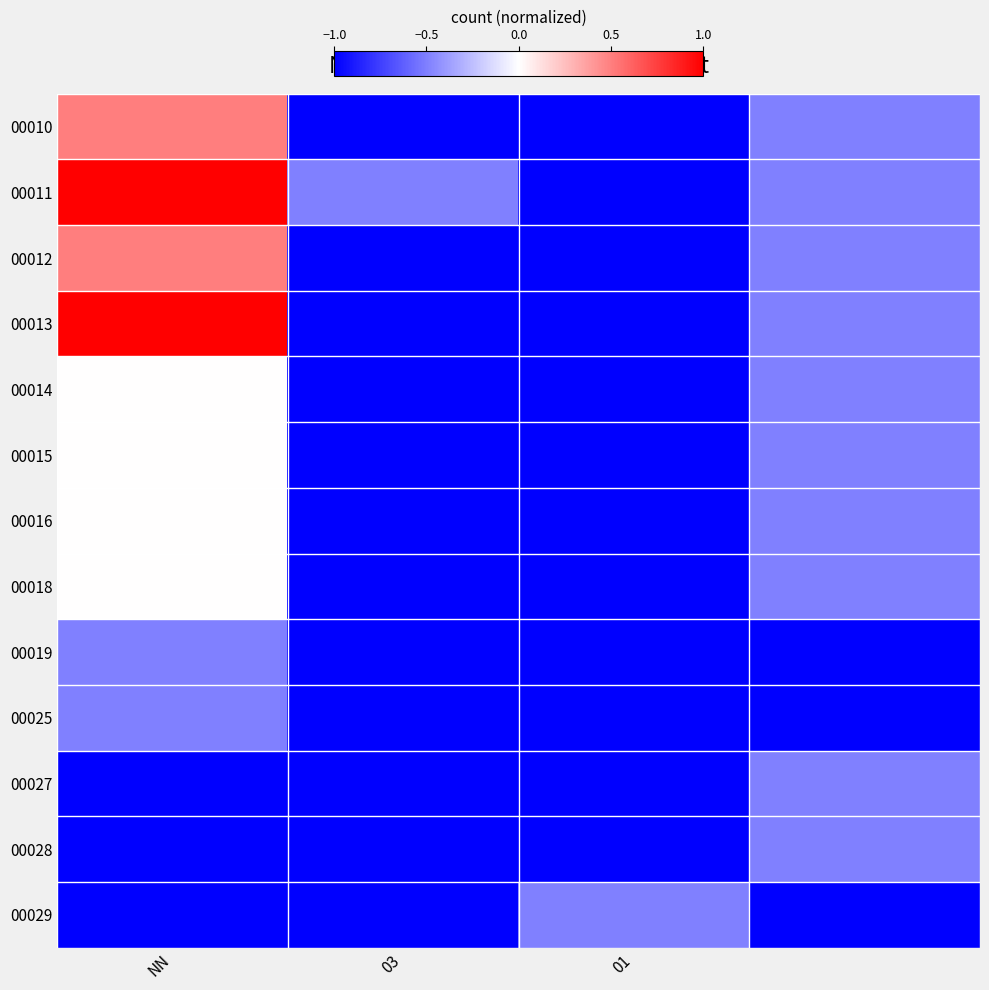

Which series has the largest range (max minus min)?

00011